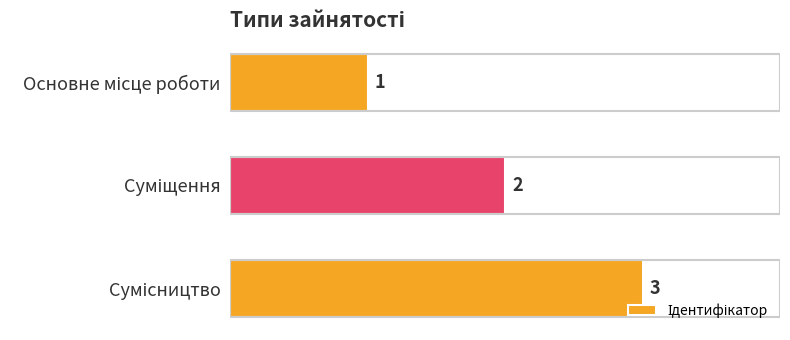

How many values are between 1 and 3?

3